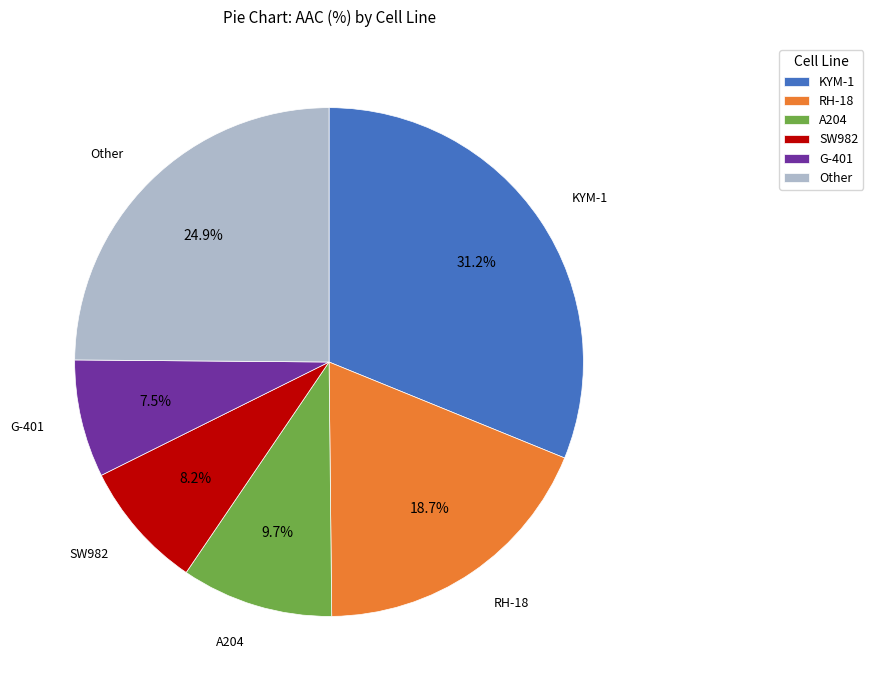

Rank the categories by value from highest to lowest.

KYM-1, Other, RH-18, A204, SW982, G-401